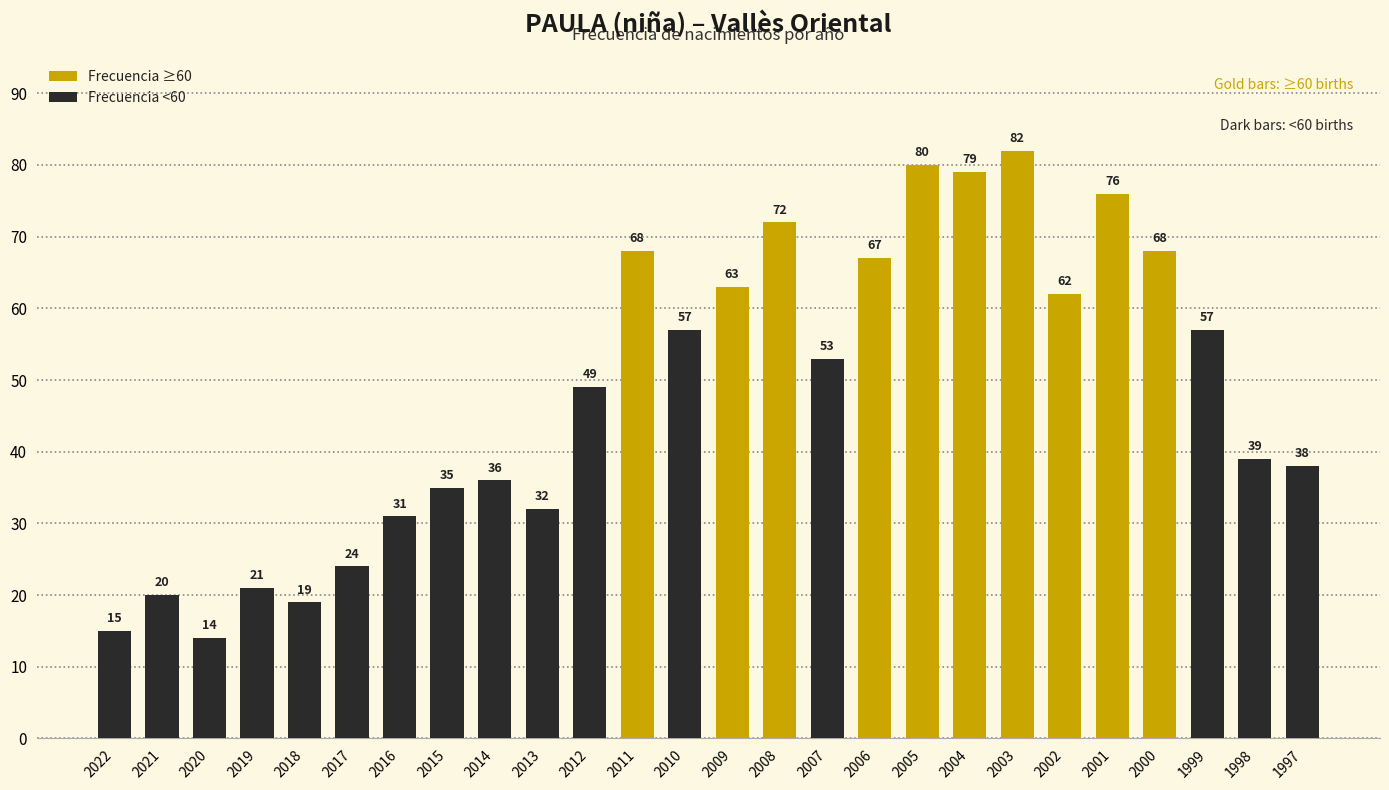

What is the ratio of the value at 1999 to the value at 2006?

0.9